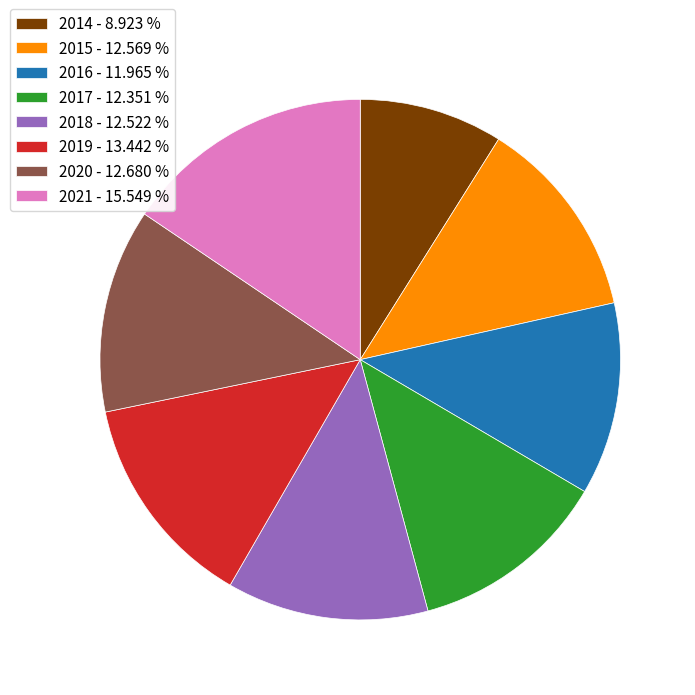

Which slice is the largest?

2021